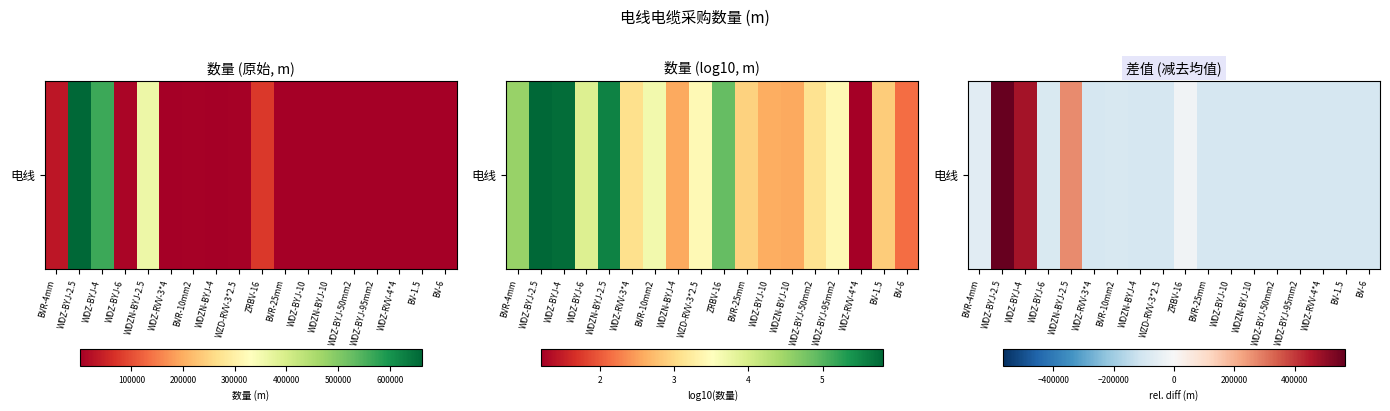

True or false: the data shows -133018.2 at BV-1.5.

False